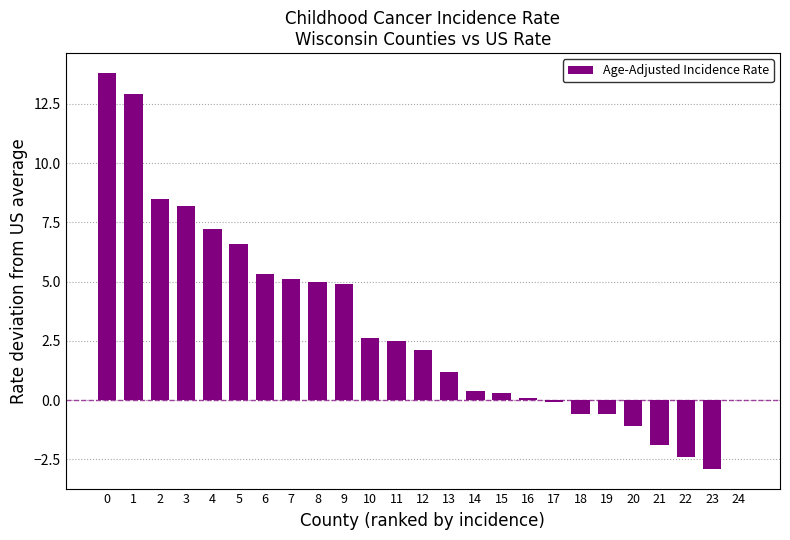

Is it true that the value at 23 is -2.9?

True